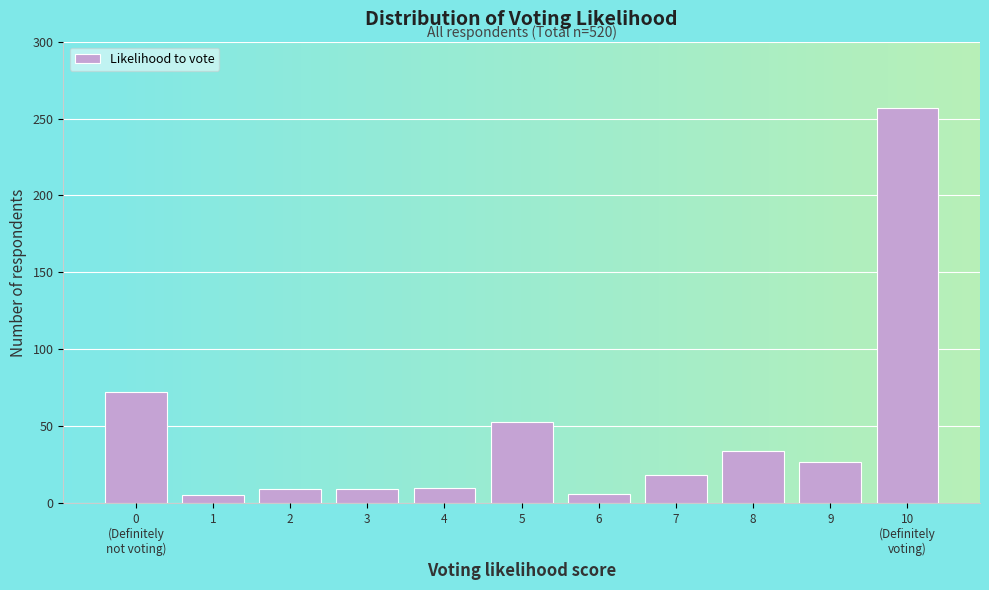

What is the difference between the maximum and minimum values?

252